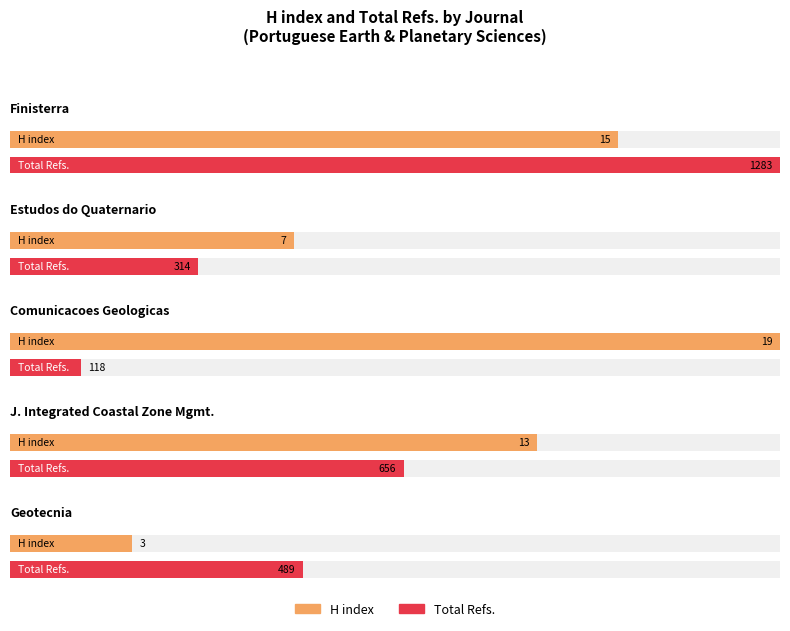

True or false: H index has a value of 15 at Finisterra.

True